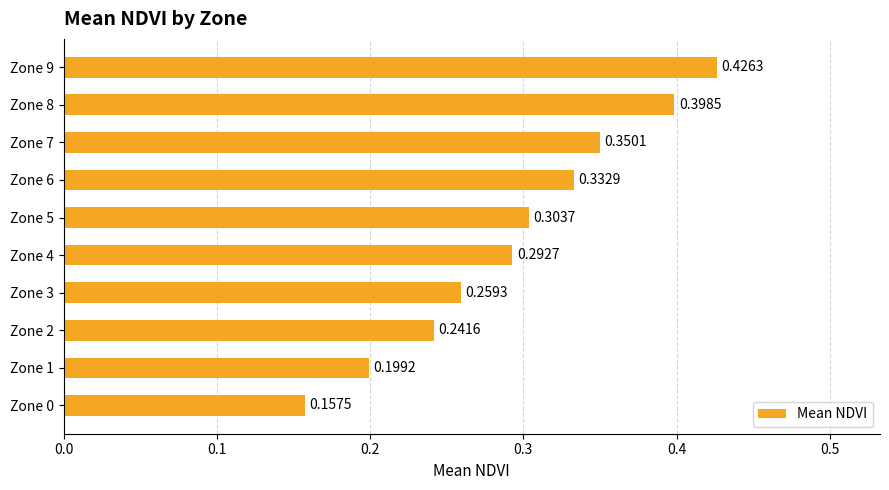

Between Zone 5 and Zone 7, which is larger?

Zone 7